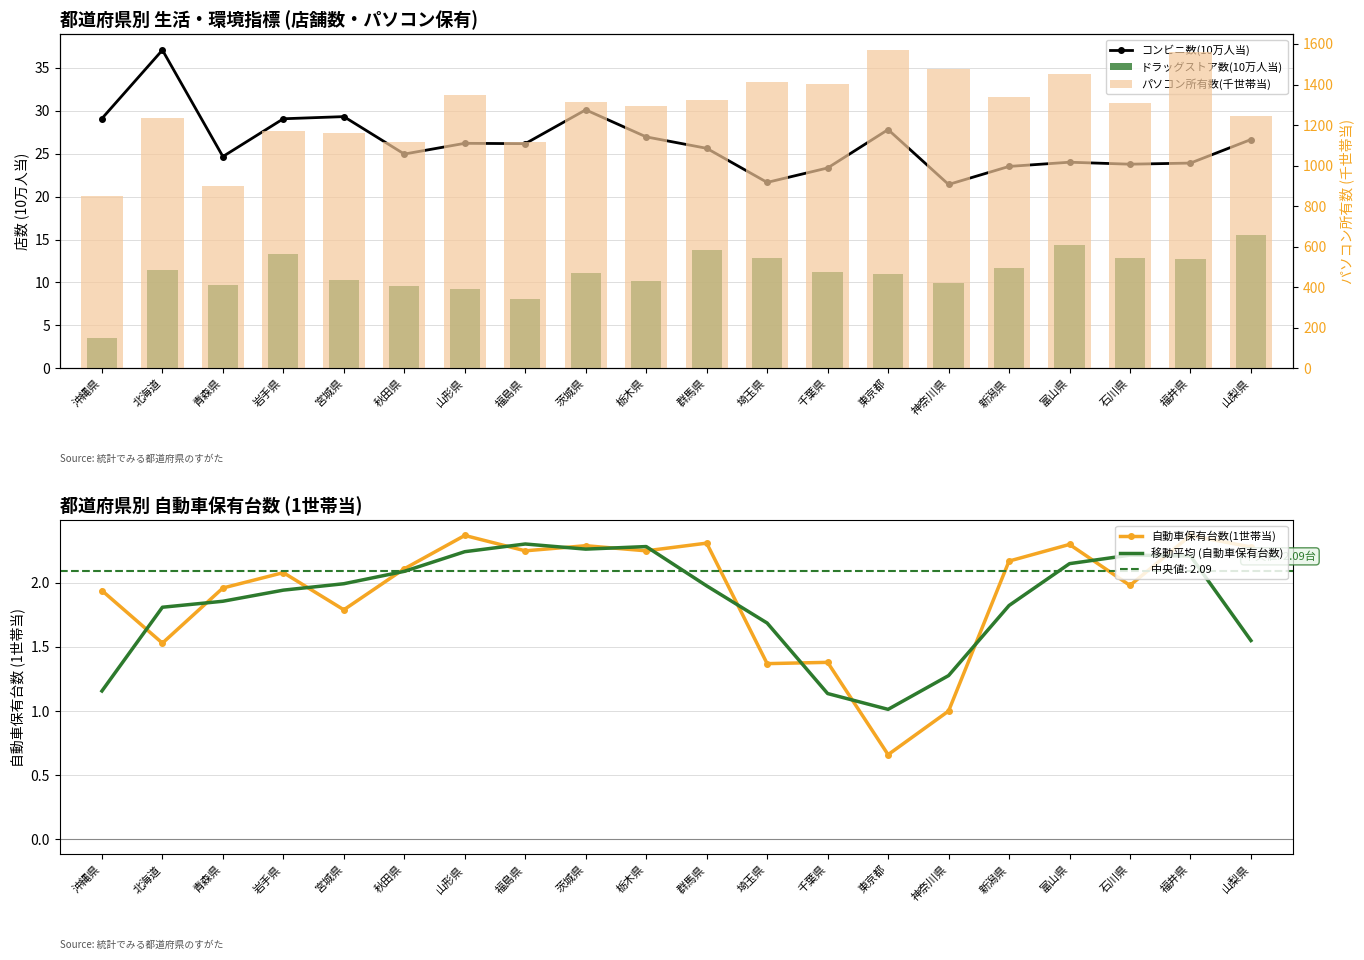

Reading left to right, list all the values displayed in this chart.

コンビニ数(10万人当): 29.1	37.1	24.7	29.1	29.3	24.9	26.2	26.2	30.1	26.9	25.6	21.6	23.3	27.8	21.4	23.5	24.0	23.8	23.9	26.6
ドラッグストア数(10万人当): 3.6	11.4	9.7	13.3	10.3	9.6	9.3	8.1	11.1	10.1	13.8	12.9	11.2	11.0	10.0	11.7	14.3	12.8	12.7	15.6
自動車保有台数(1世帯当): 1.9	1.5	2.0	2.1	1.8	2.1	2.4	2.2	2.3	2.2	2.3	1.4	1.4	0.7	1.0	2.2	2.3	2.0	2.4	2.3
移動平均 (自動車保有台数): 1.2	1.8	1.9	1.9	2.0	2.1	2.2	2.3	2.3	2.3	2.0	1.7	1.1	1.0	1.3	1.8	2.1	2.2	2.2	1.5
パソコン所有数(千世帯当): 850.0	1233.0	900.0	1172.0	1162.0	1117.0	1350.0	1118.0	1314.0	1295.0	1322.0	1411.0	1404.0	1570.0	1477.0	1339.0	1454.0	1308.0	1558.0	1245.0